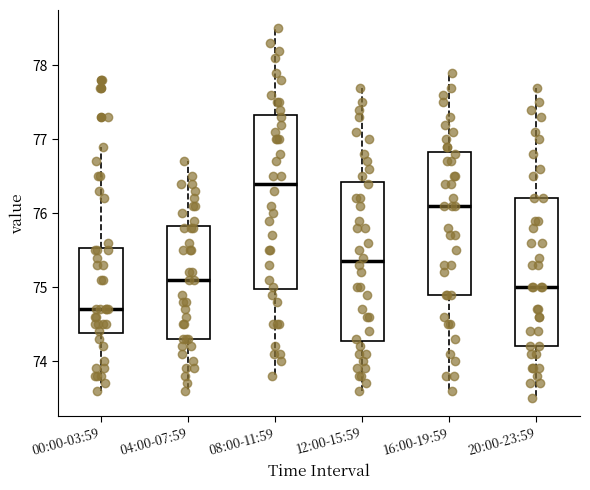

Where is the lower edge of the box for 08:00-11:59 on the y-axis? The values are not printed on the chart, so give them approximately, as read against the axis.

75.0